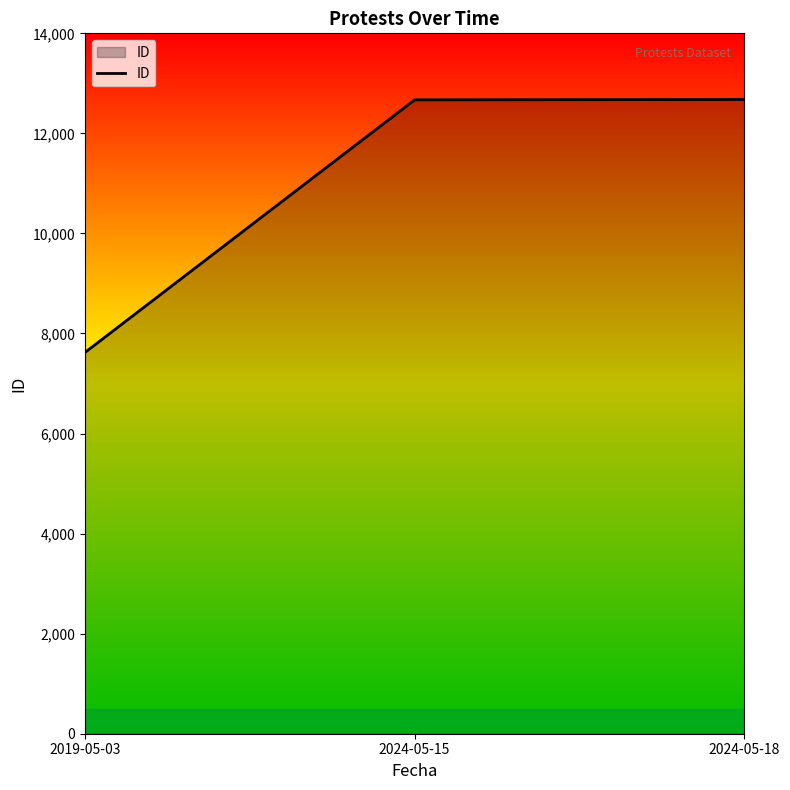

Count the number of categories in the chart.

3